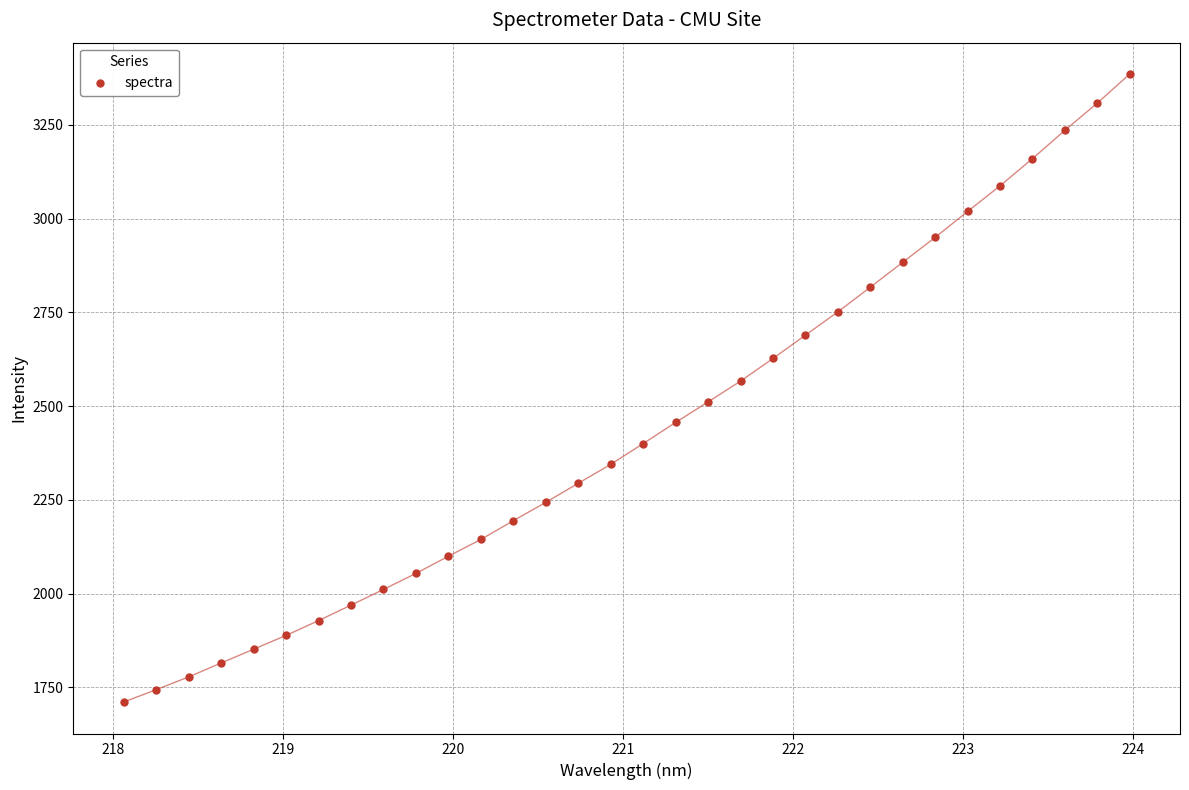

What is the range of X values (max minus min)?

5.9